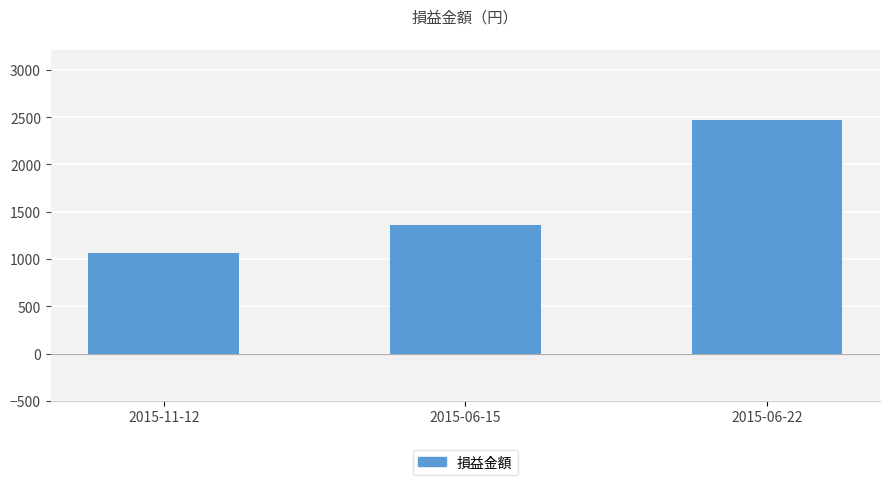

What is the sum of the values at 2015-11-12 and 2015-06-15?

2419